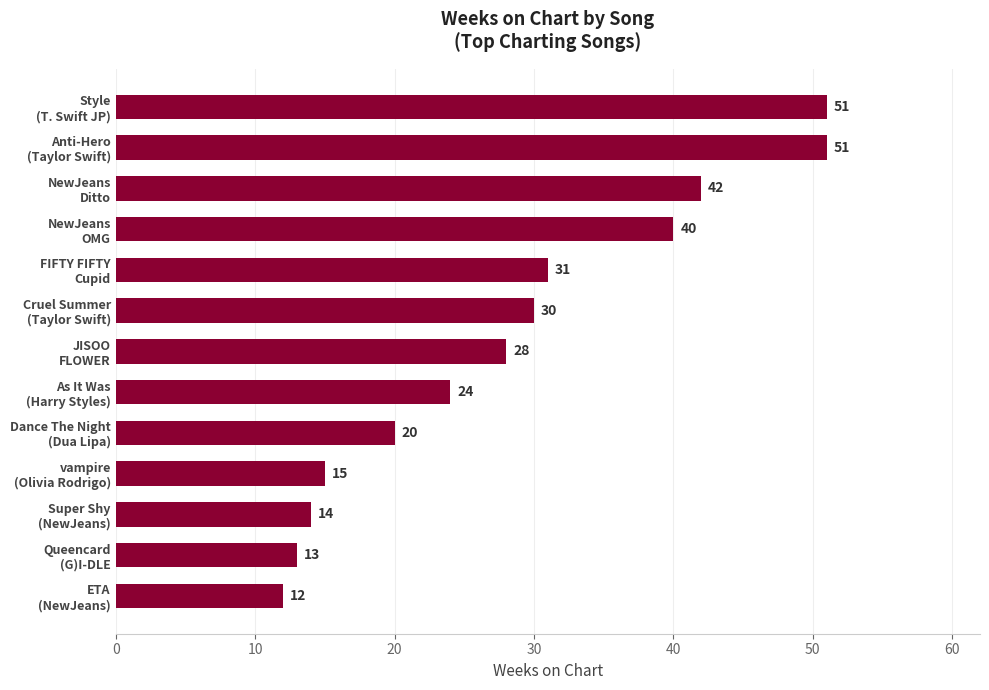

Reading top to bottom, list all the values displayed in this chart.

51	51	42	40	31	30	28	24	20	15	14	13	12